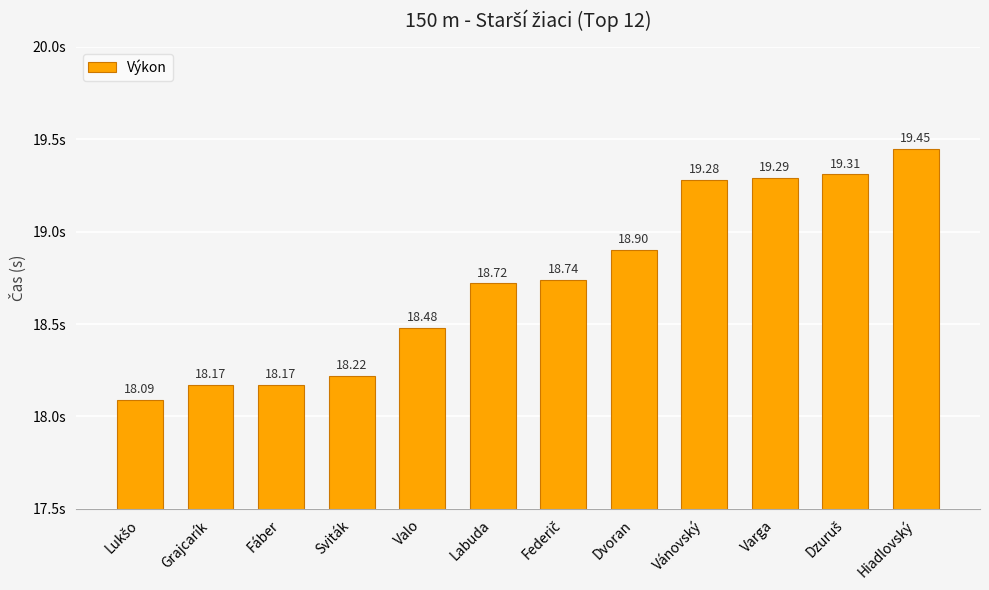

True or false: the data shows 7.3 at Hiadlovský.

False